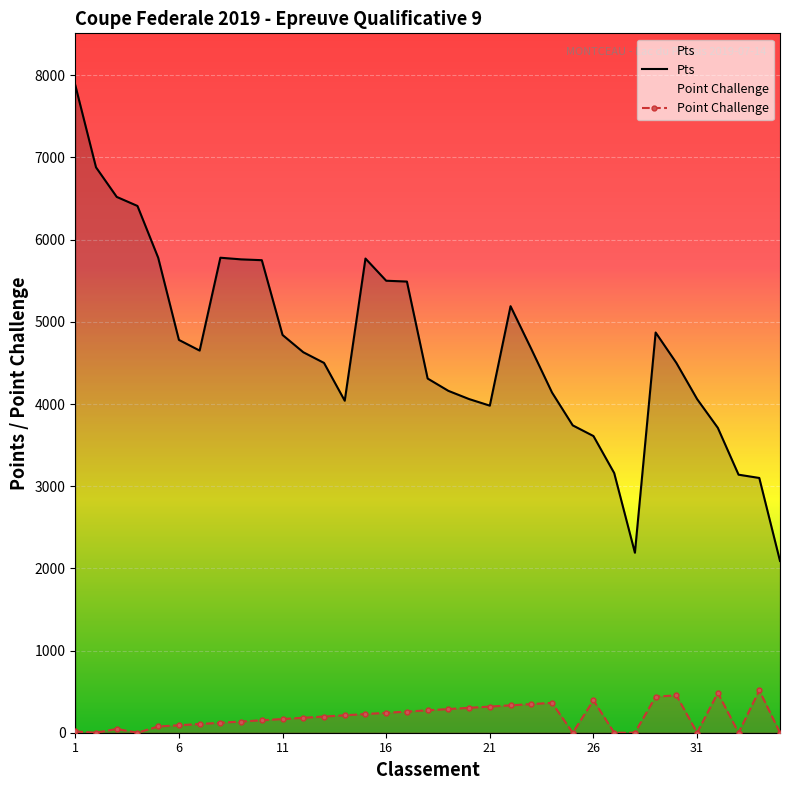

Rank the series by their maximum value, from lowest to highest.

Point Challenge, Pts